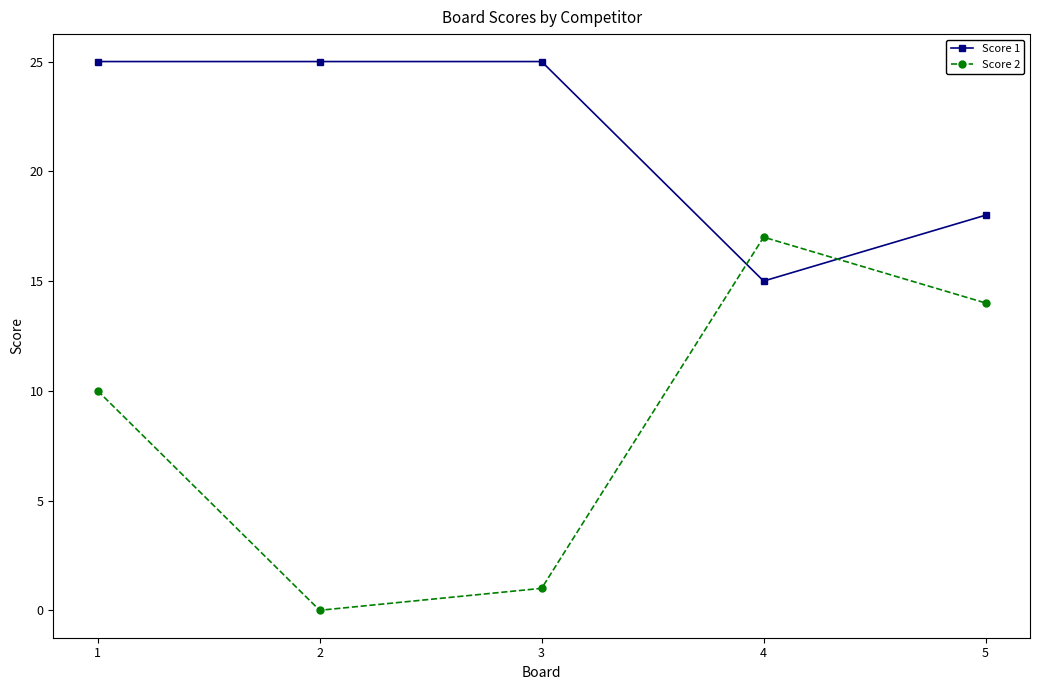

Is it true that Score 2 equals 10 at 1?

True